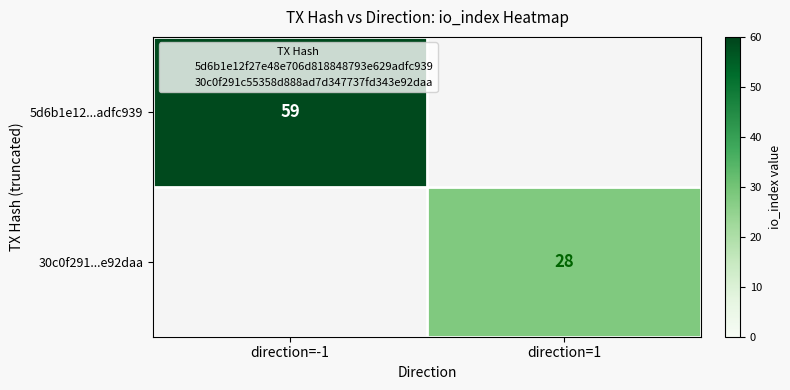

At how many categories does at least one series exceed 33?

1